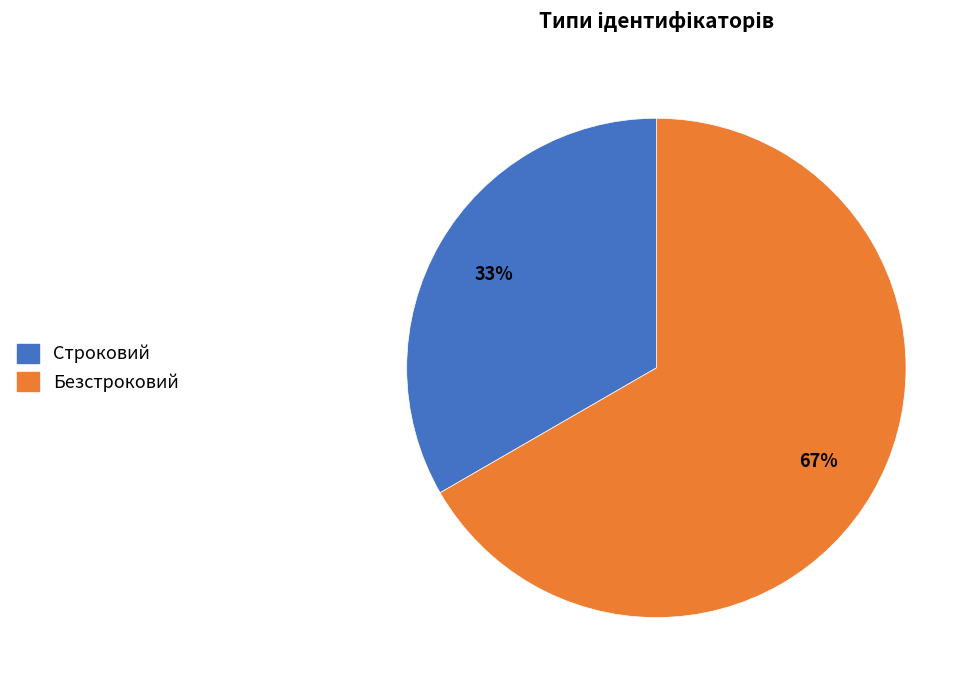

To the nearest percent, what is the combined percentage of Безстроковий and Строковий?

100%